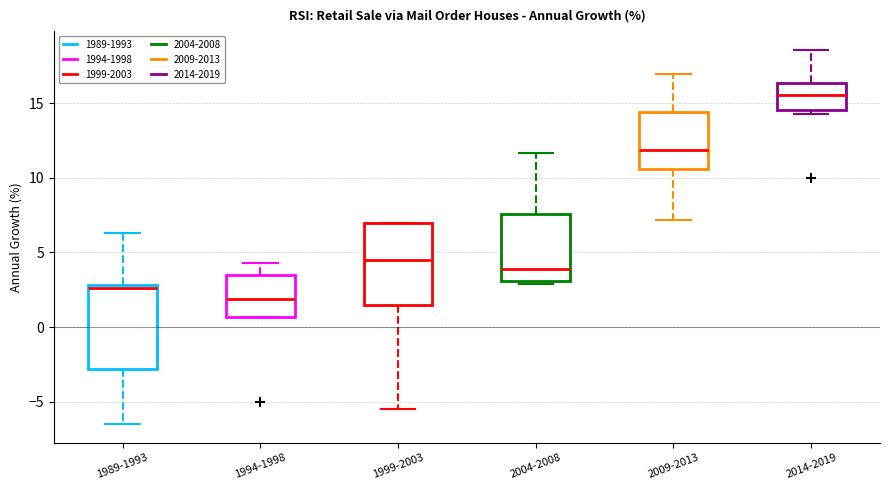

Reading left to right, transcribe this box plot: for each box, give where its median line is, the range the box spans, and where its two whiskers end, as read against the y-axis. The values are not printed on the chart, so give them approximately, as read against the axis.

1989-1993: median 2.5, box -3.0 to 3.0, whiskers -6.5 to 6.5
1994-1998: median 2.0, box 0.5 to 3.5, whiskers 0.5 to 4.5
1999-2003: median 4.5, box 1.5 to 7.0, whiskers -5.5 to 7.0
2004-2008: median 4.0, box 3.0 to 7.5, whiskers 3.0 (just below the box's lower edge) to 11.5
2009-2013: median 12.0, box 10.5 to 14.5, whiskers 7.0 to 17.0
2014-2019: median 15.5, box 14.5 to 16.5, whiskers 14.5 (just below the box's lower edge) to 18.5